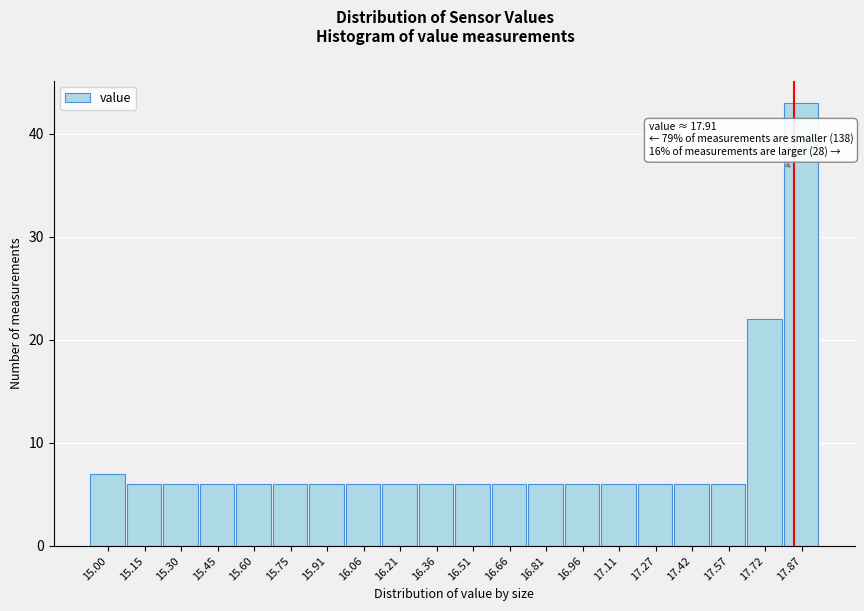

Reading right to left, extract all data points from this chart.

17.87=43	17.72=22	17.57=6	17.42=6	17.27=6	17.11=6	16.96=6	16.81=6	16.66=6	16.51=6	16.36=6	16.21=6	16.06=6	15.91=6	15.75=6	15.60=6	15.45=6	15.30=6	15.15=6	15.00=7